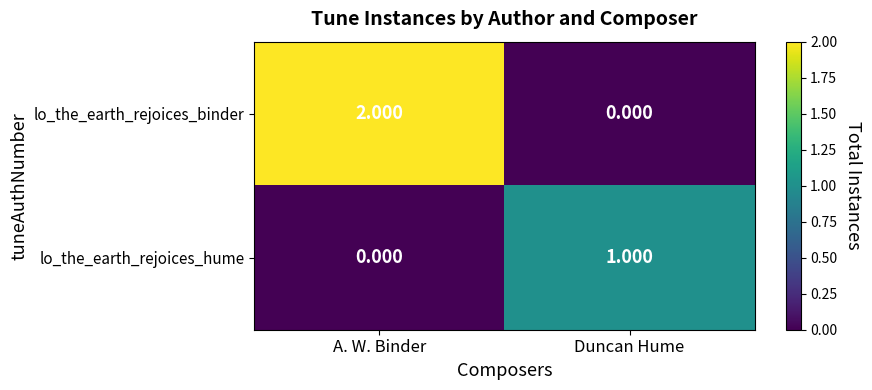

List the labels in order of lo_the_earth_rejoices_binder value, smallest first.

Duncan Hume, A. W. Binder